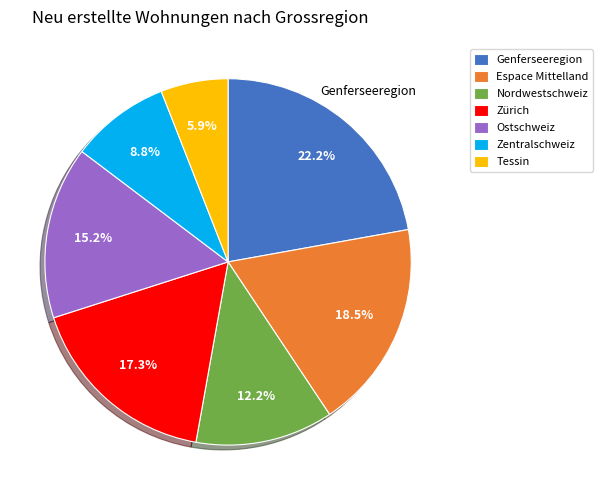

Is Tessin the majority of the pie?

No